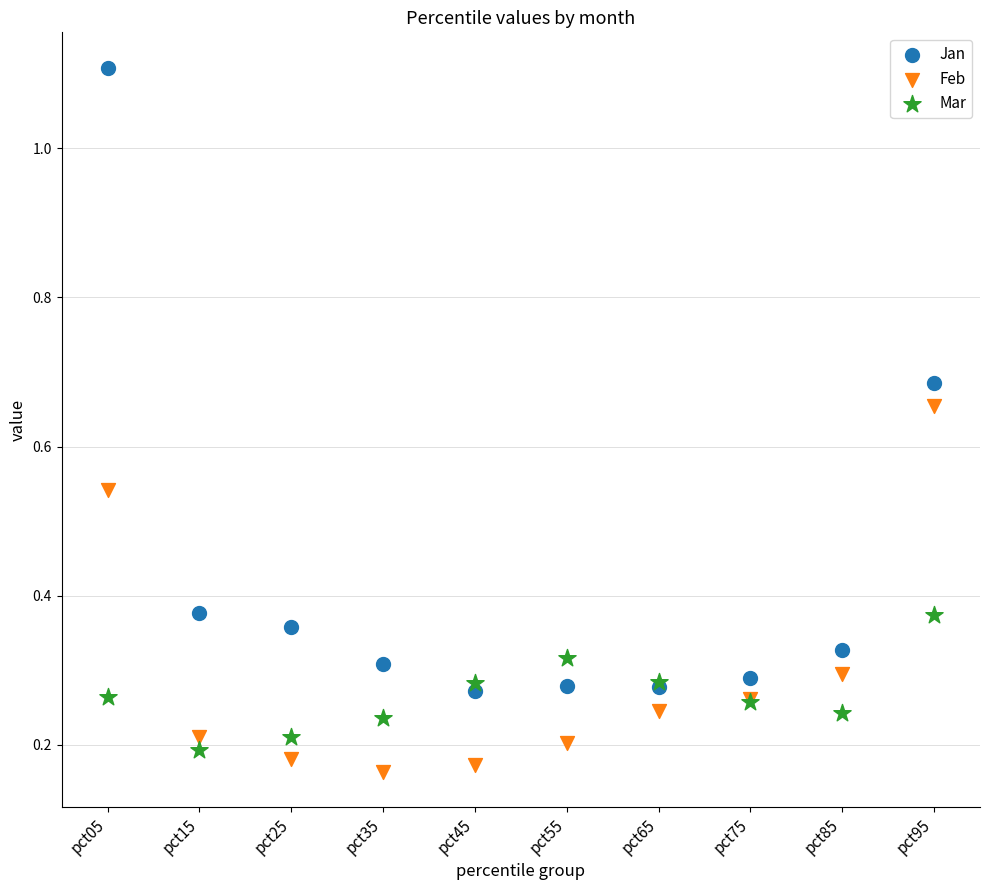

Which series has the widest spread of Y values?

Jan